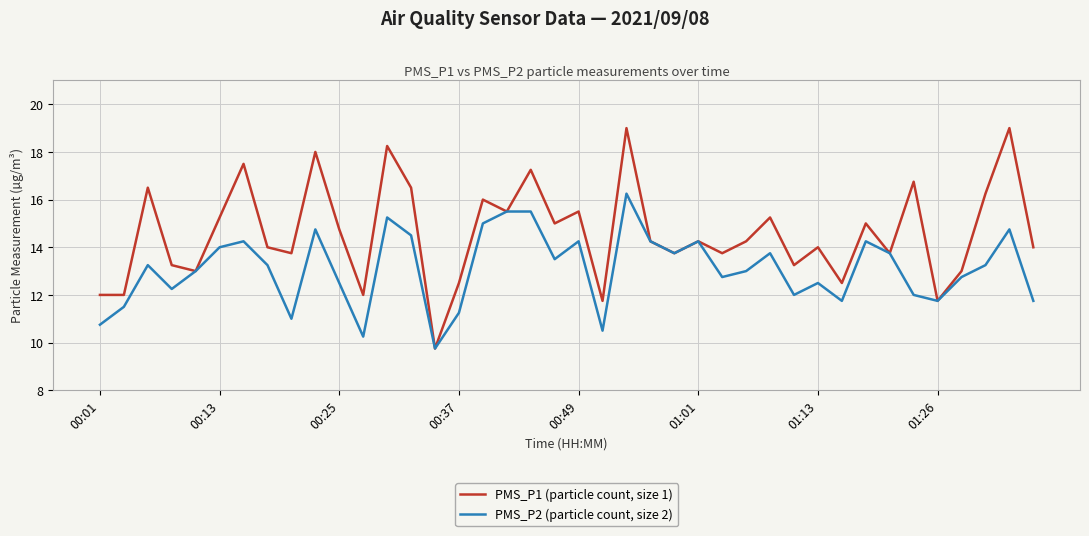

What is the smallest value displayed?

9.8